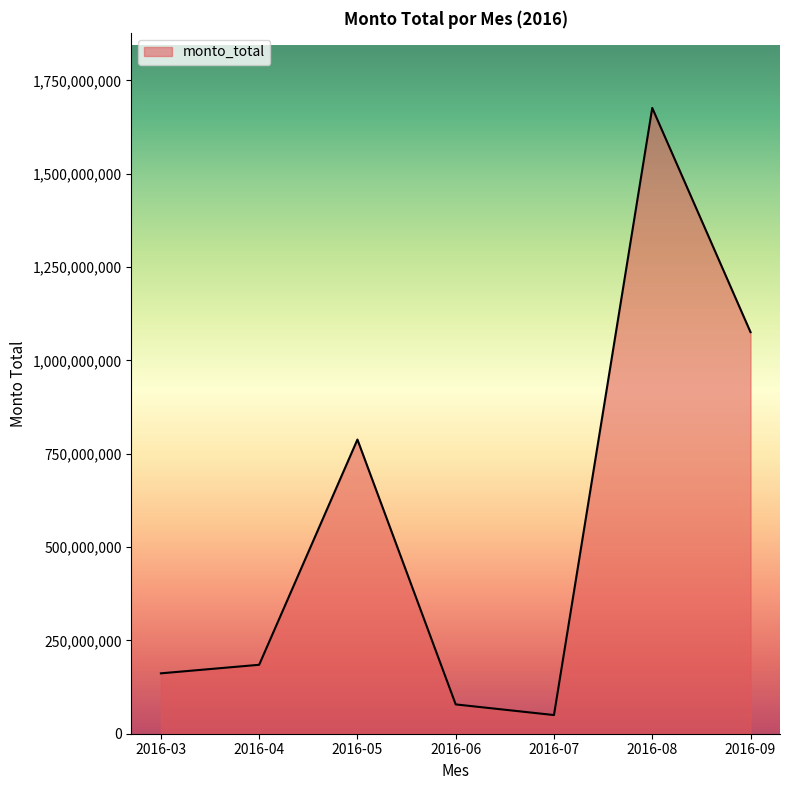

What is the approximate value at 2016-09, to the nearest 50?

1075669750